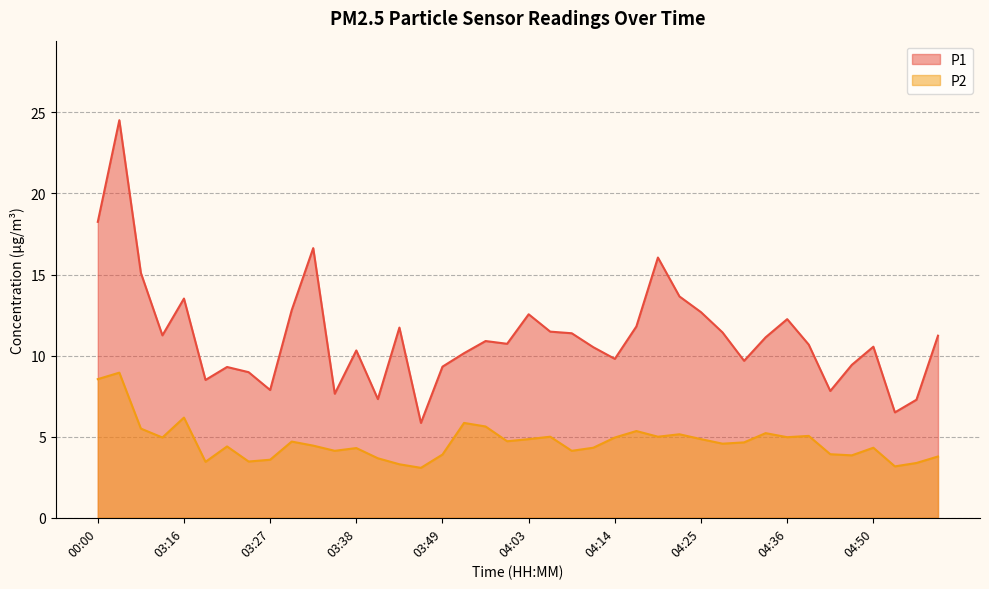

What is the difference between the maximum and minimum values in the P2 series?

5.9